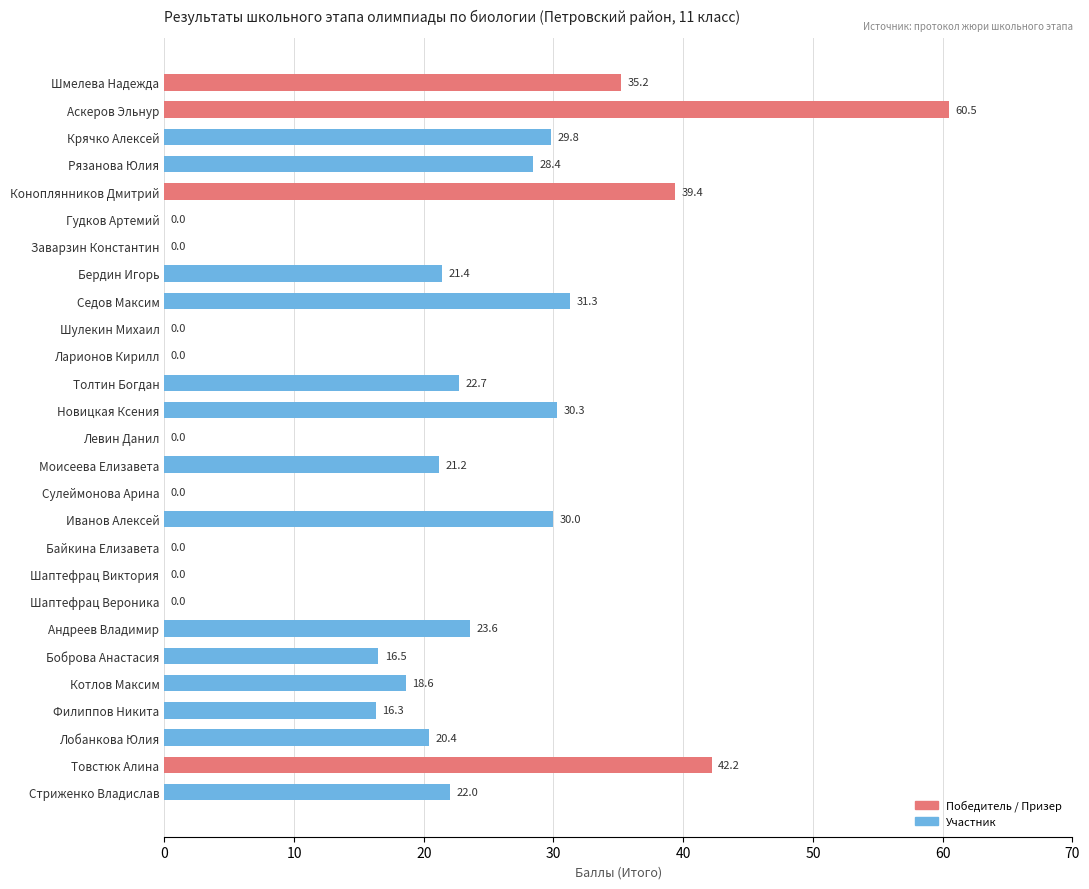

Count the number of categories in the chart.

27